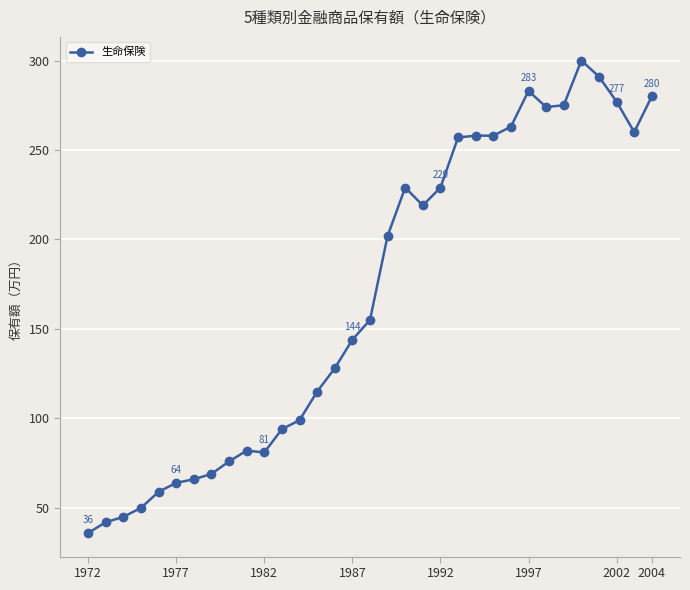

What is the value of the 9th point from the left?

76